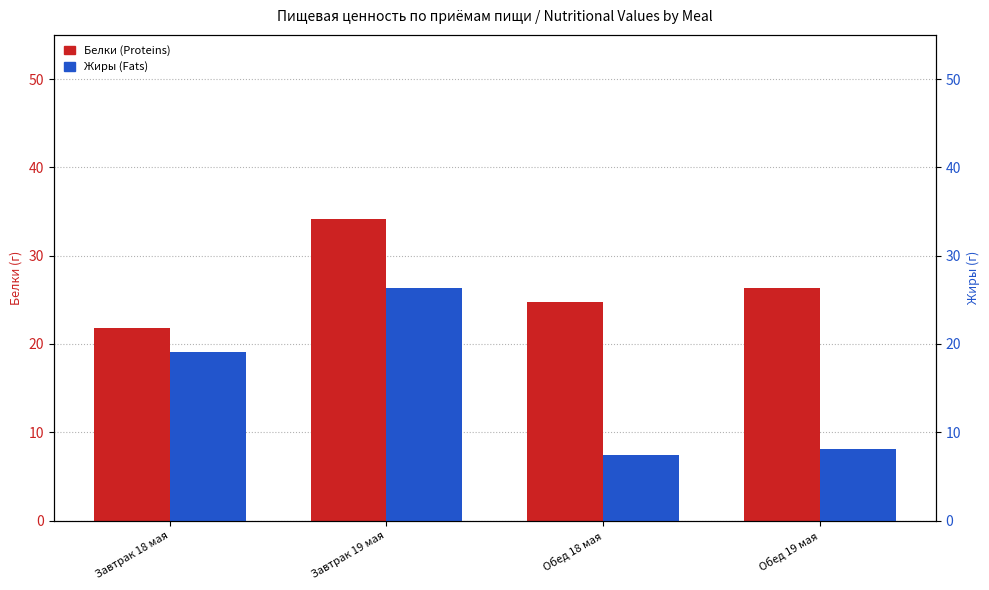

The Жиры (Fats) series shows 19.1 at Завтрак 18 мая. True or false?

True